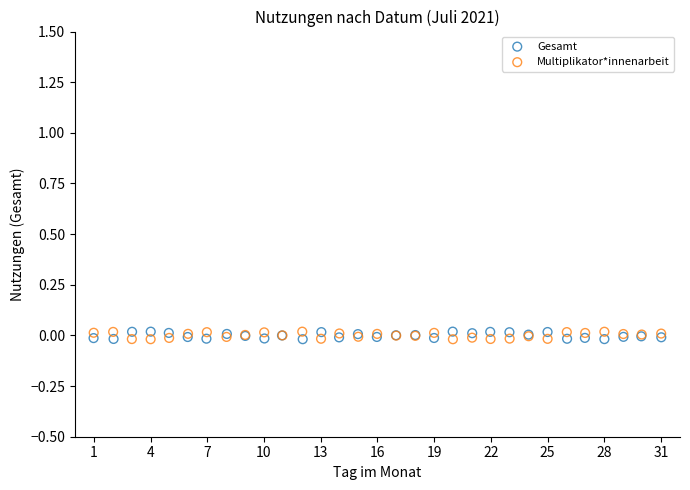

What are all the series names shown in the legend?

Gesamt, Multiplikator*innenarbeit